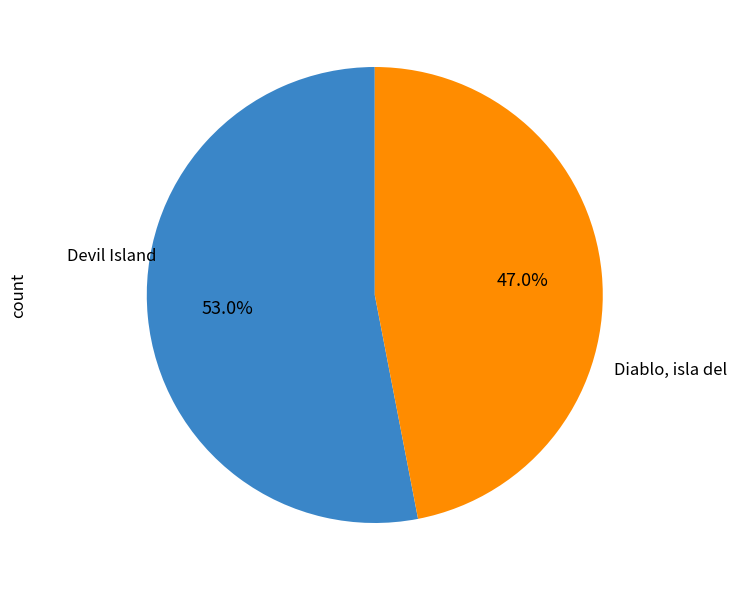

Count the number of slices in the pie.

2